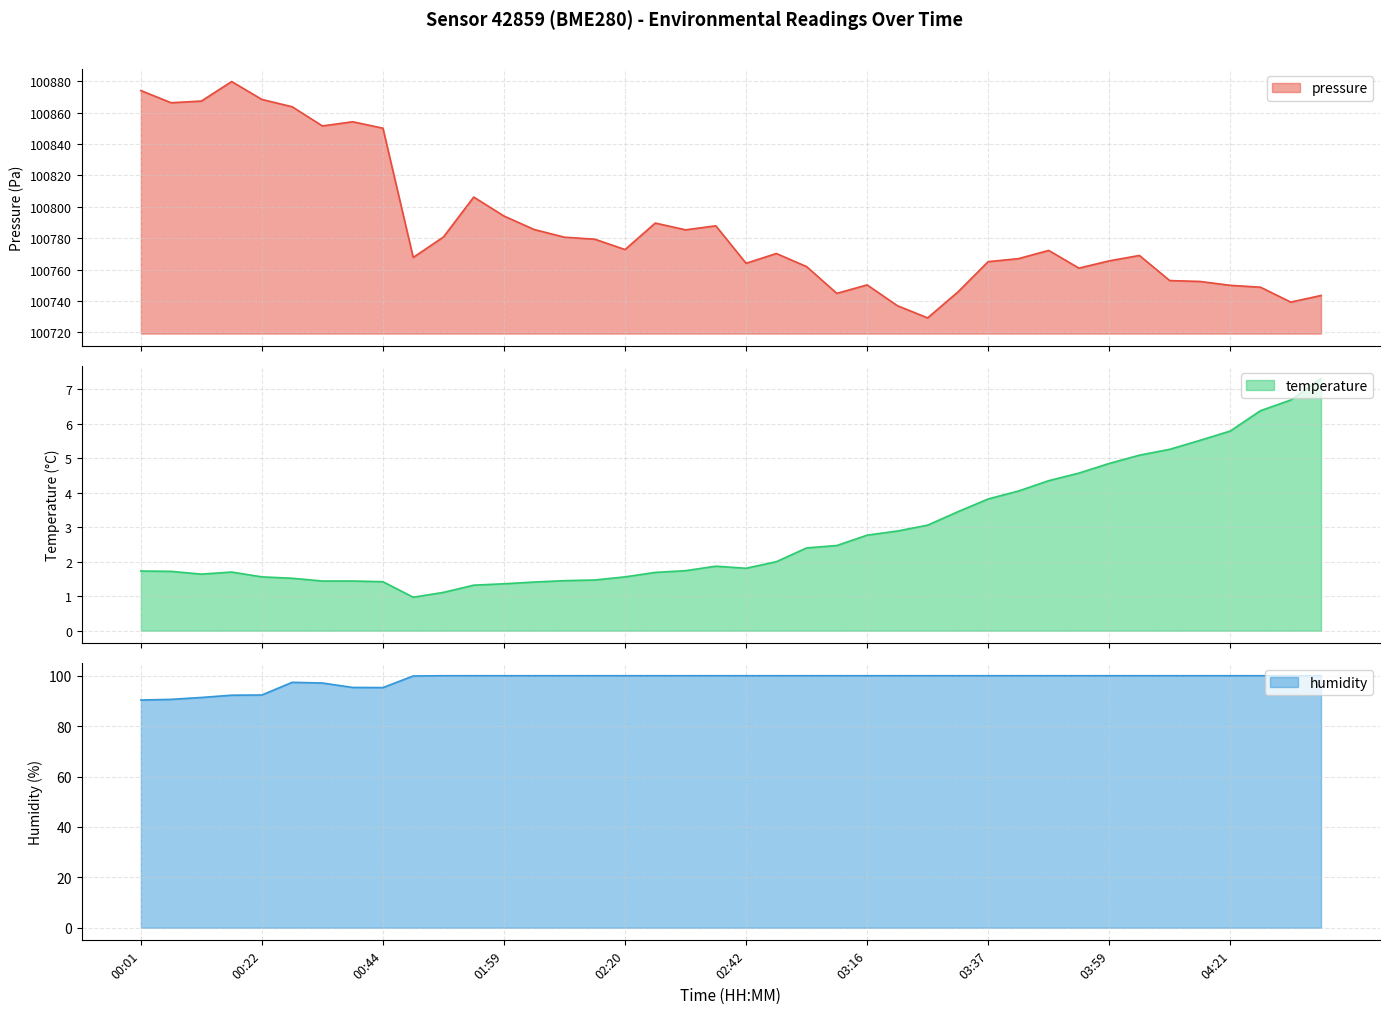

True or false: temperature has more than 2 points higher than both neighbors.

False